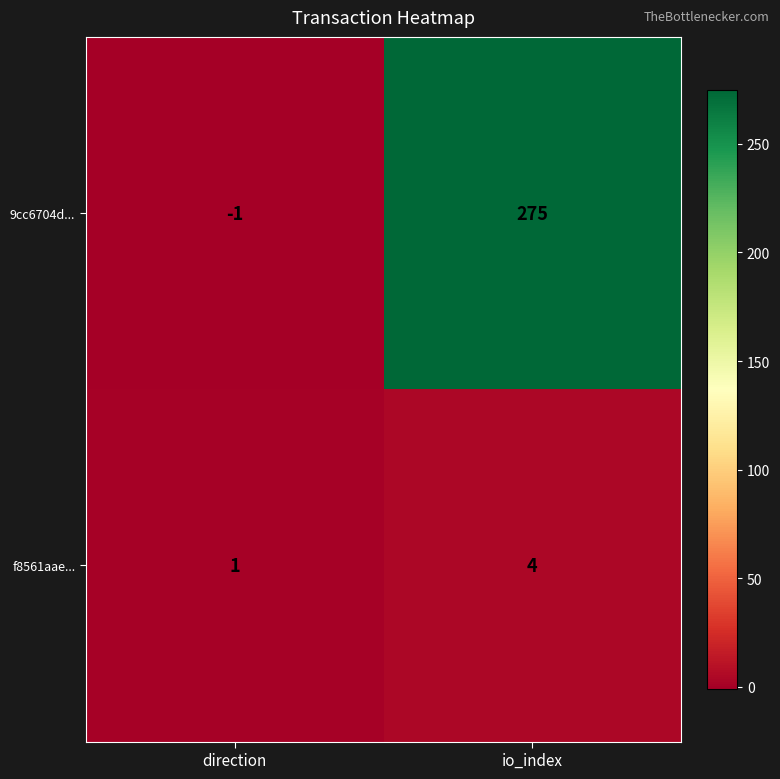

What is the sum of the 9cc6704d... values at io_index and direction?

274